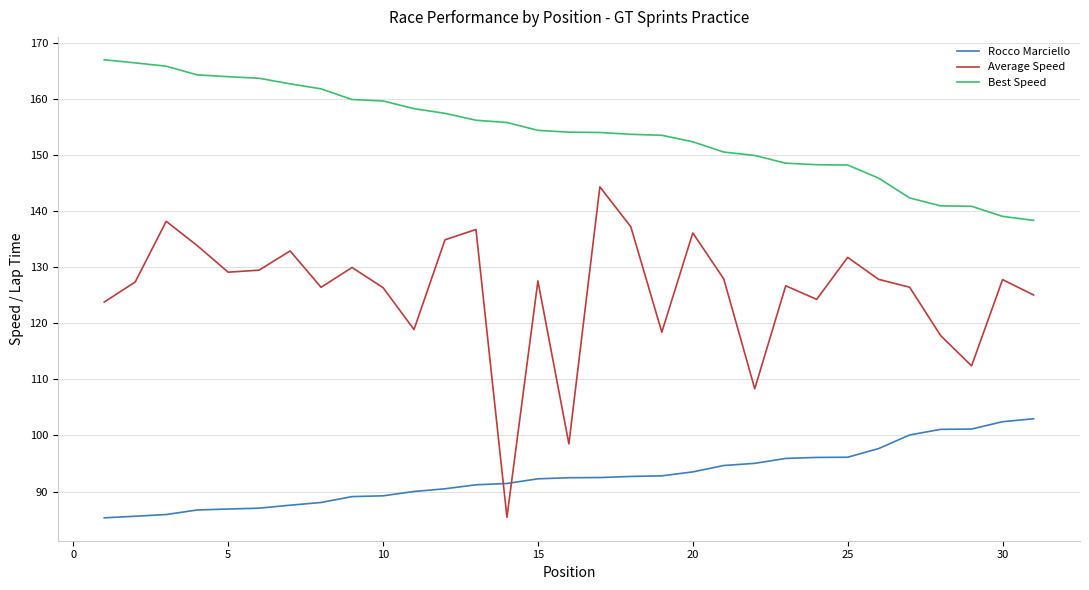

What is the smallest value displayed?

85.3